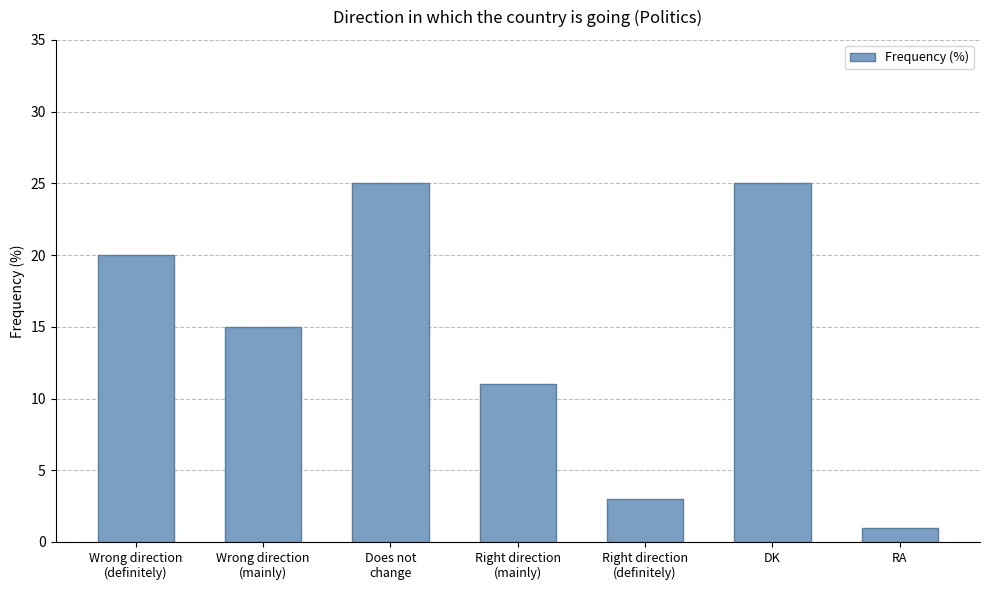

What is the sum of the values at Right direction
(mainly) and Wrong direction
(mainly)?

26